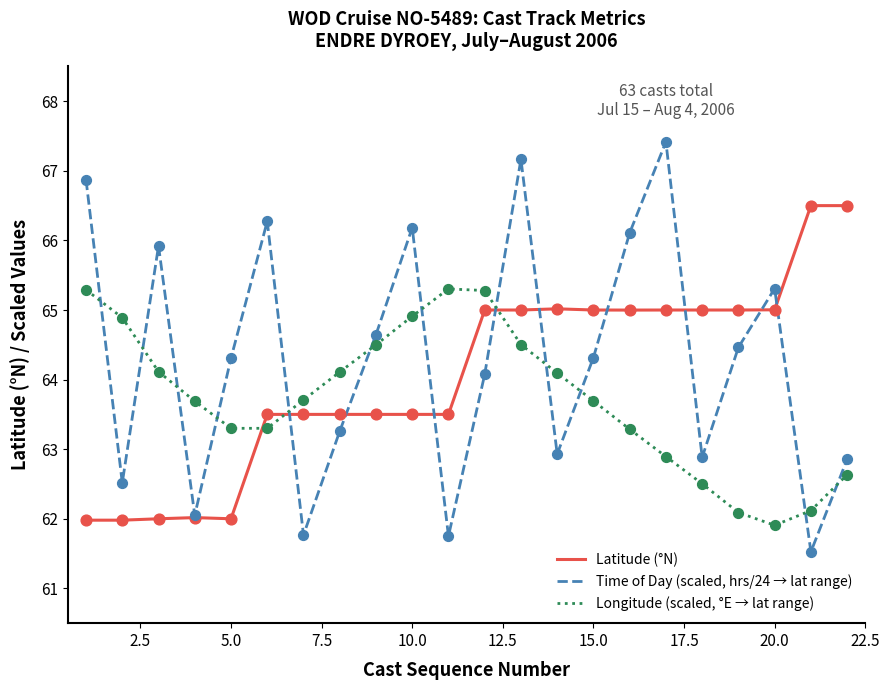

True or false: Time of Day (scaled, hrs/24 → lat range) and Longitude (scaled, °E → lat range) intersect in this chart.

True